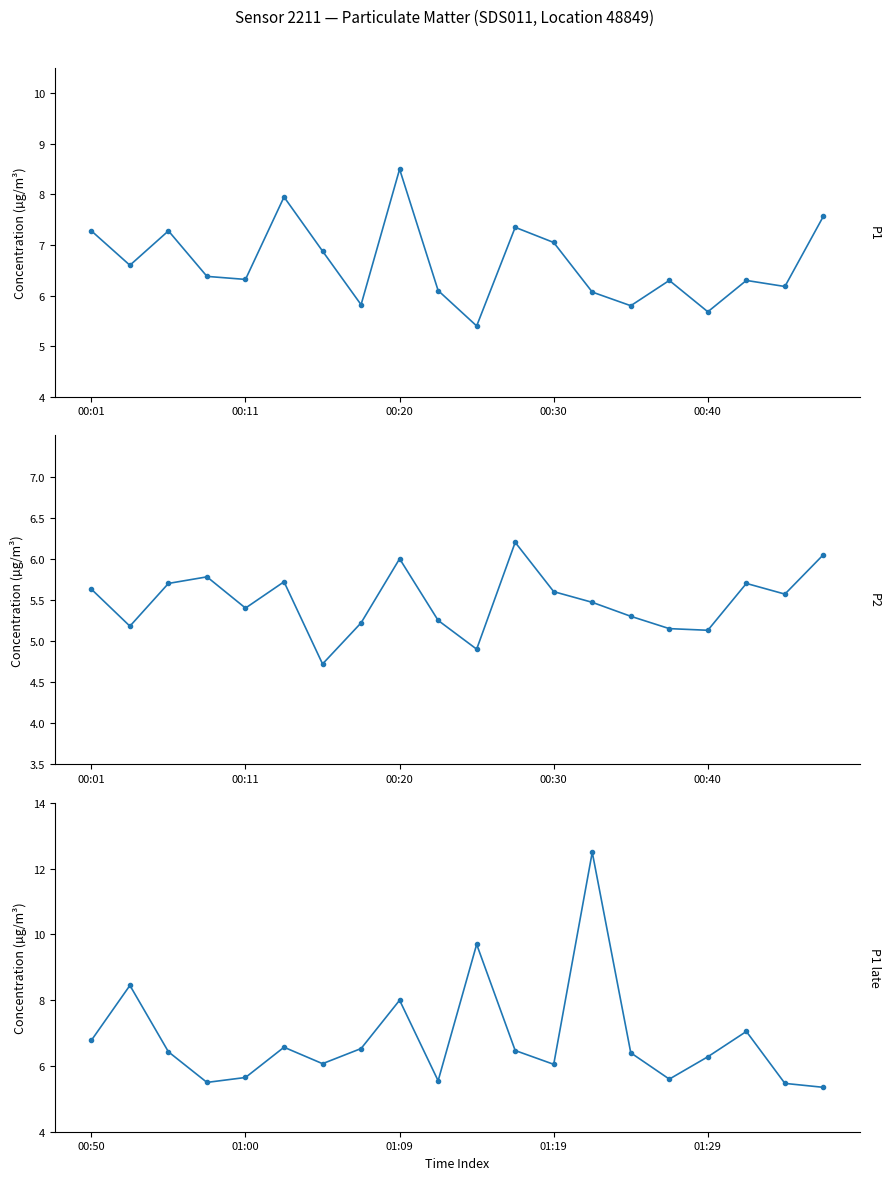

Rank the series at 5 from lowest to highest value.

P2 (00:01–00:47), P1 (00:50–01:36), P1 (00:01–00:47)